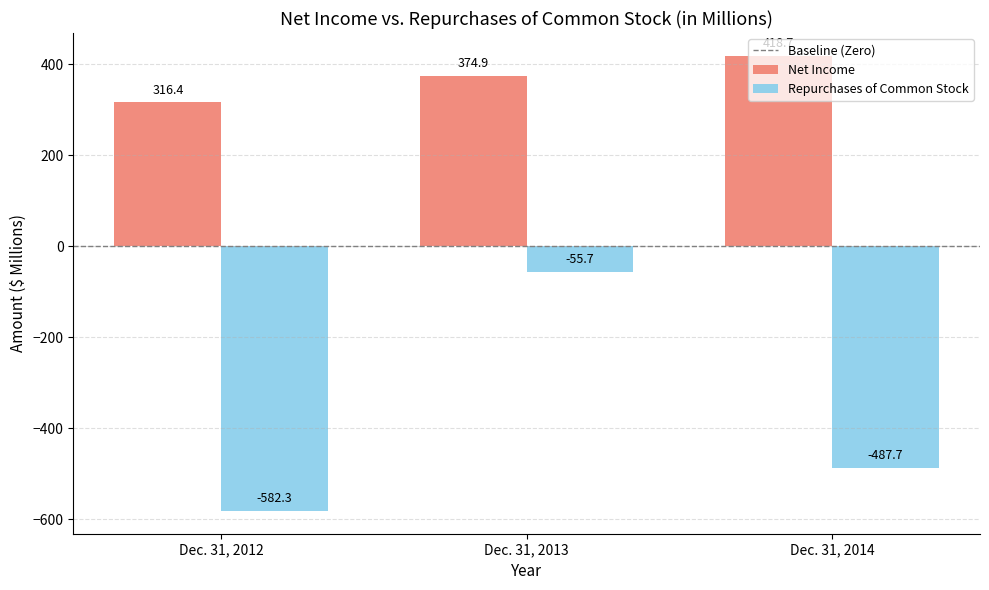

List the series in order of their peak value, highest first.

Net Income, Repurchases of Common Stock